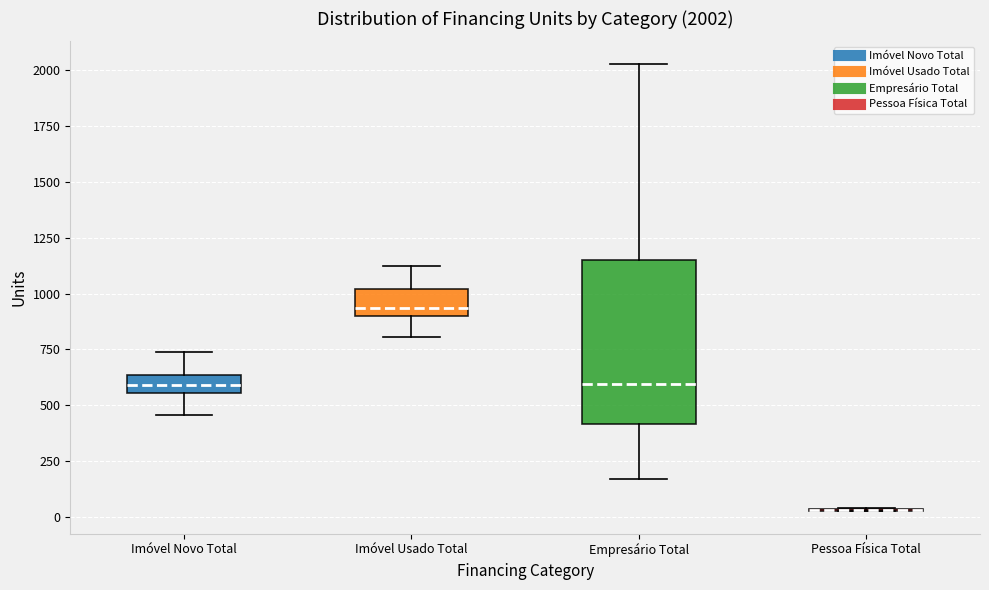

Which box is the tallest, from its lower edge to its upper edge?

Empresário Total